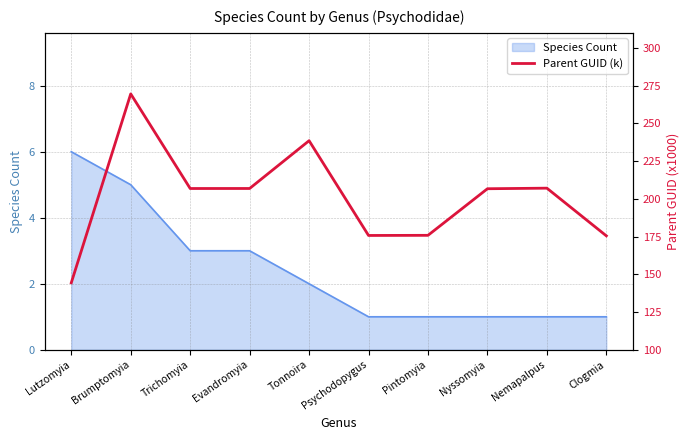

Read the Species Count value at Trichomyia.

3